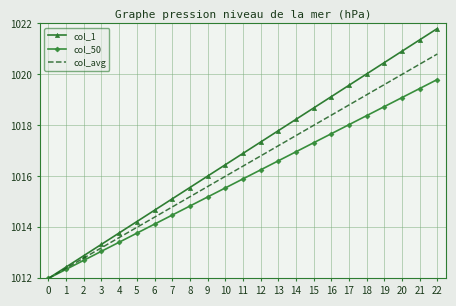

List the series in order of their overall mean, highest first.

col_1, col_avg, col_50